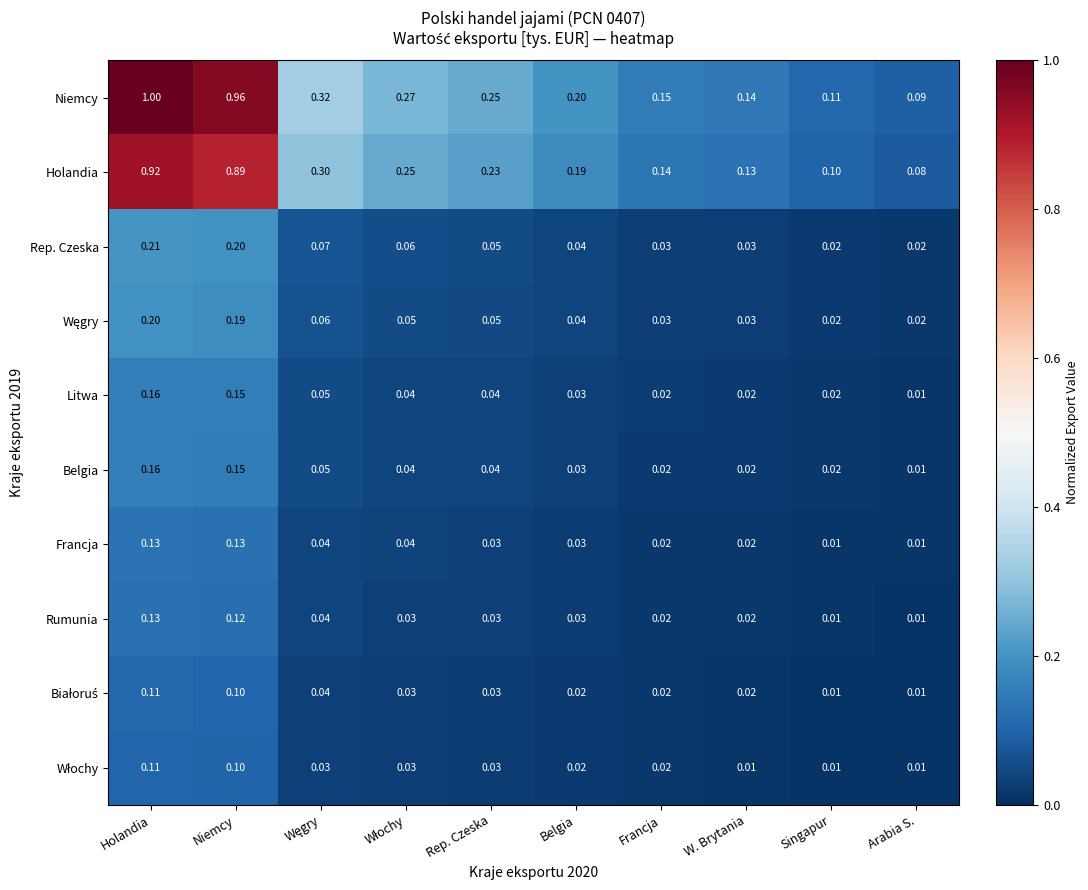

Which label corresponds to the largest value in the chart?

Holandia